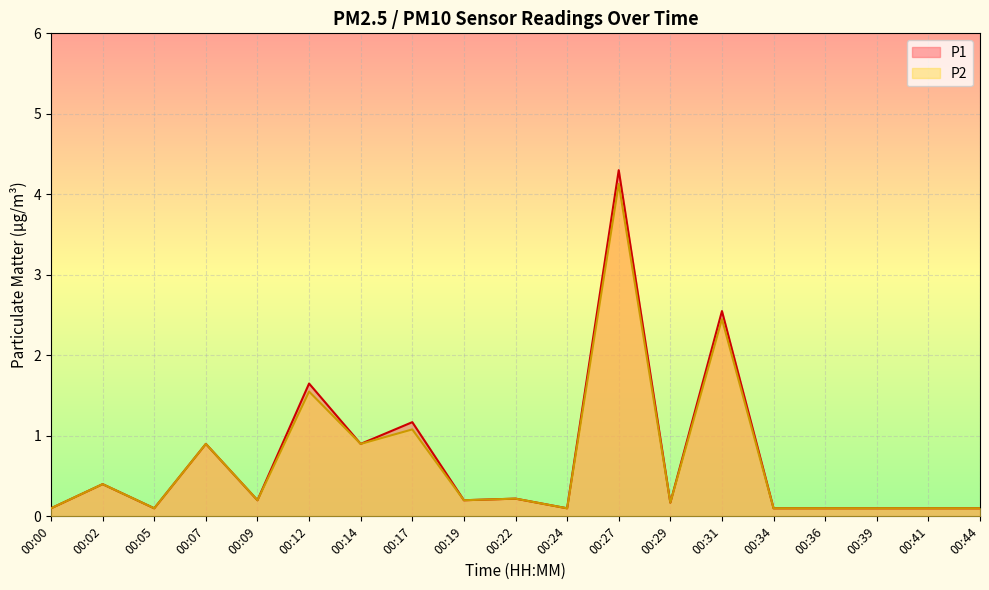

At which category is the sum across all series the highest?

00:27